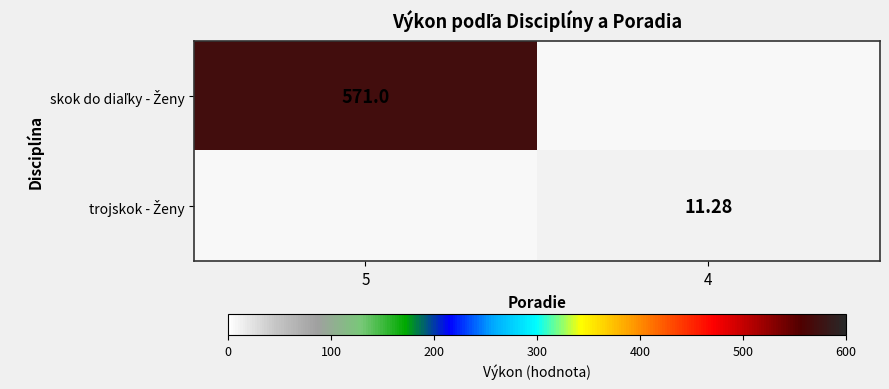

List the labels in order of trojskok - Ženy value, smallest first.

5, 4